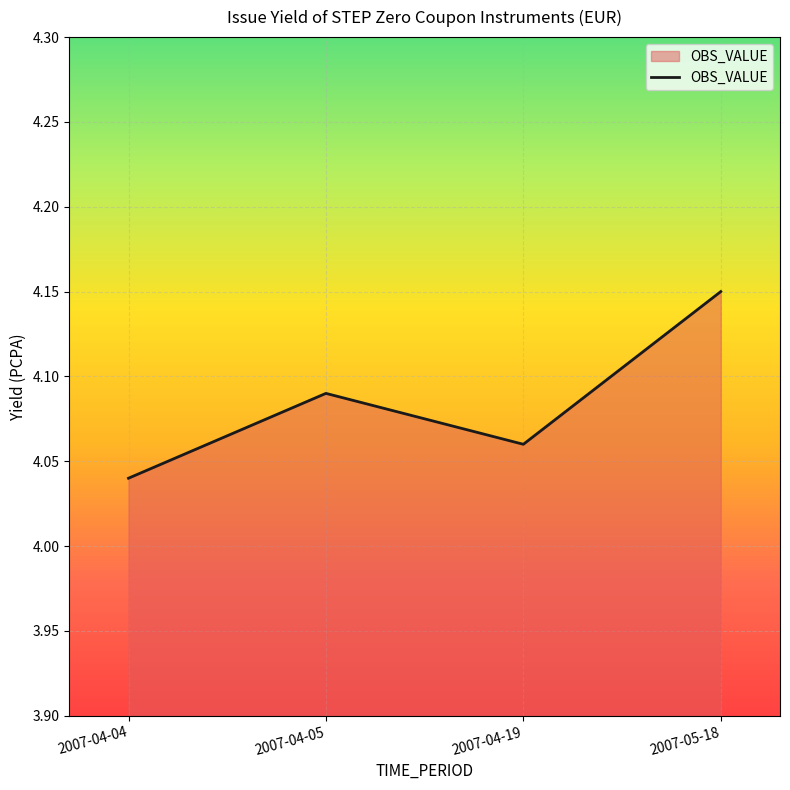

The chart shows a value of 6.2 at 2007-04-19. True or false?

False